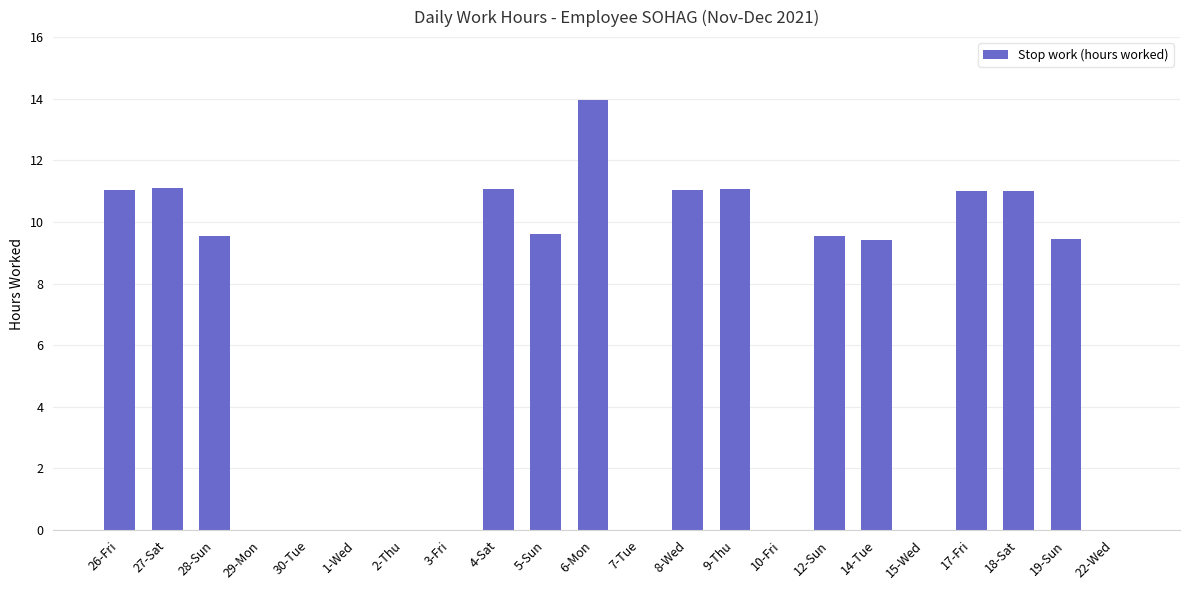

What is the sum of all values?

138.9